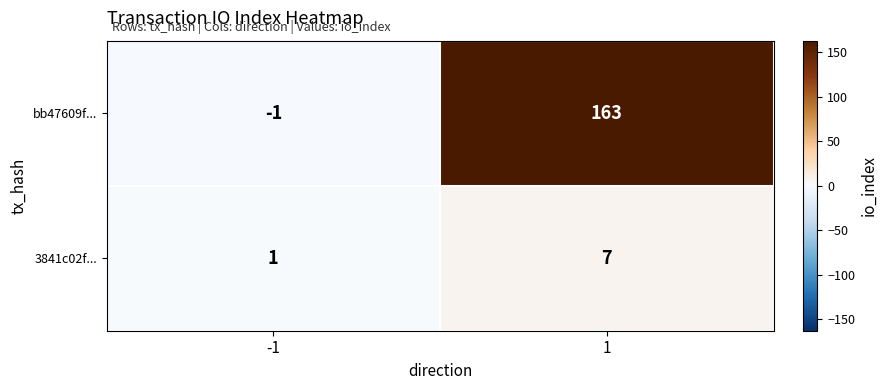

Rank the series by their maximum value, from lowest to highest.

3841c02f..., bb47609f...